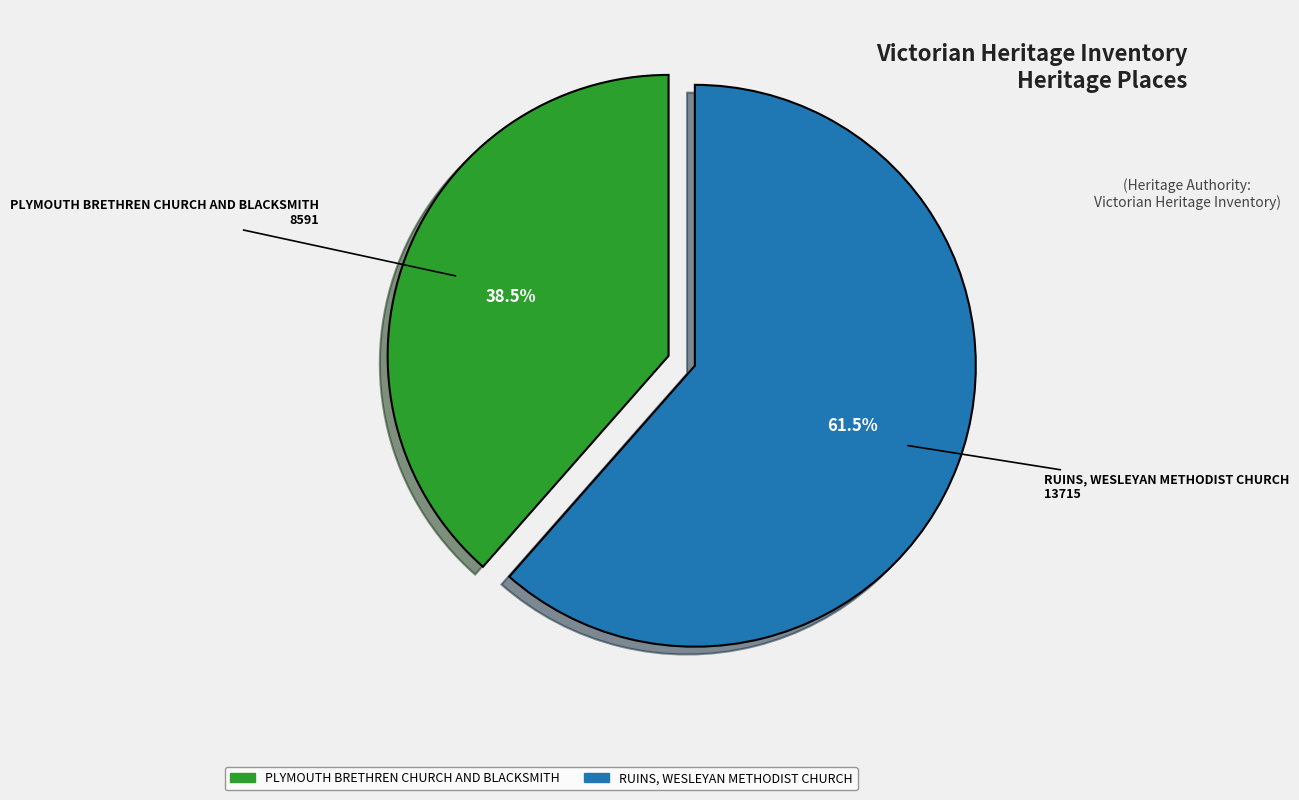

How many segments does this pie chart have?

2